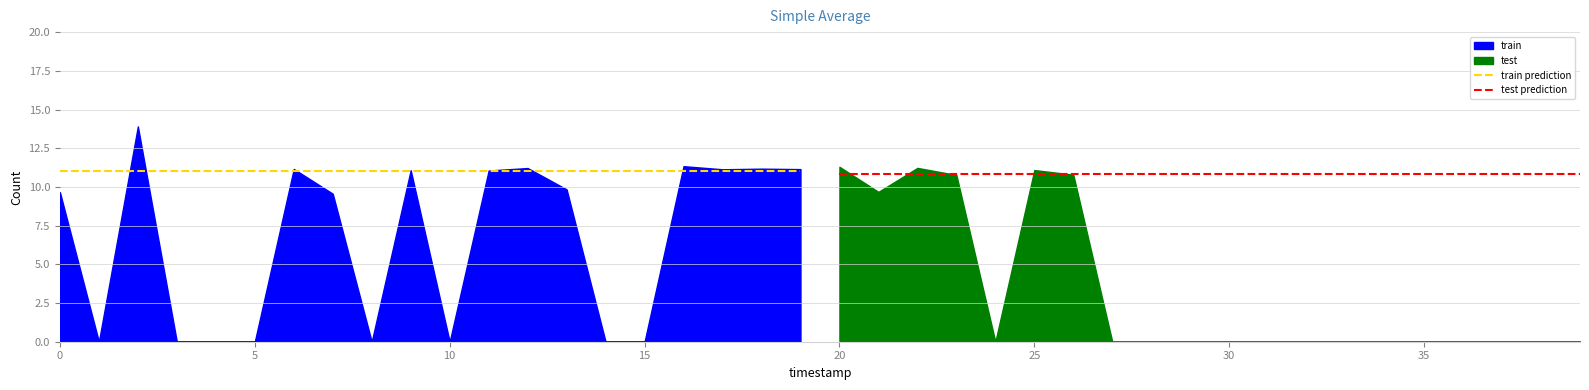

What is the value of the test prediction point at the 2nd from the left?

10.8